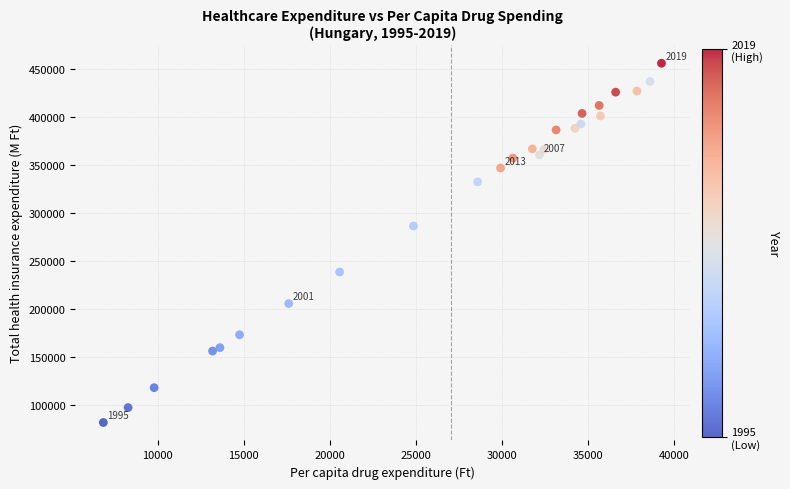

What is the range of X values (max minus min)?

32413.9